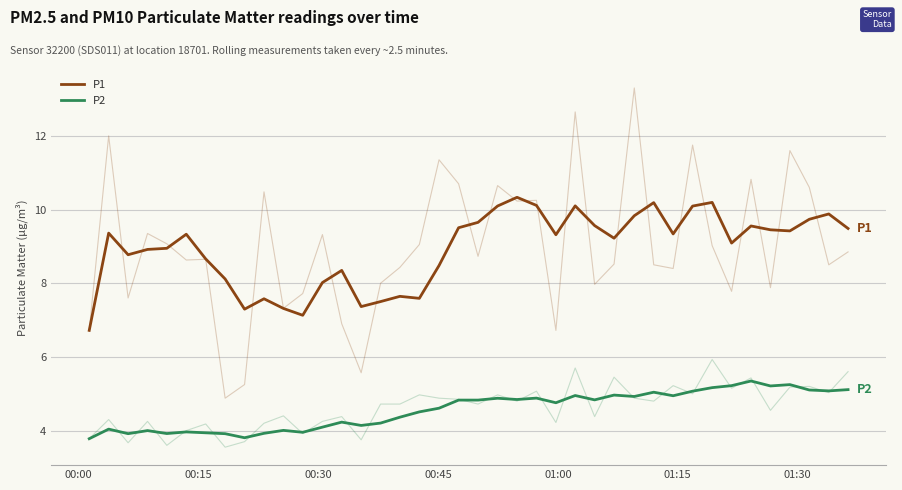

Rank the series by their maximum value, from highest to lowest.

P1, P2